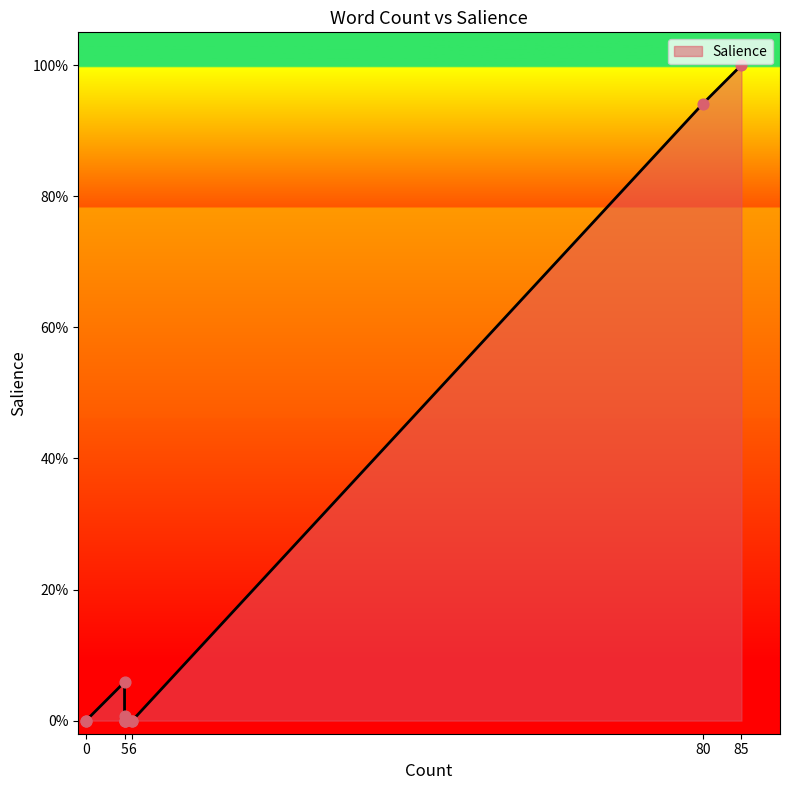

Between 80 and 5, which is larger?

80